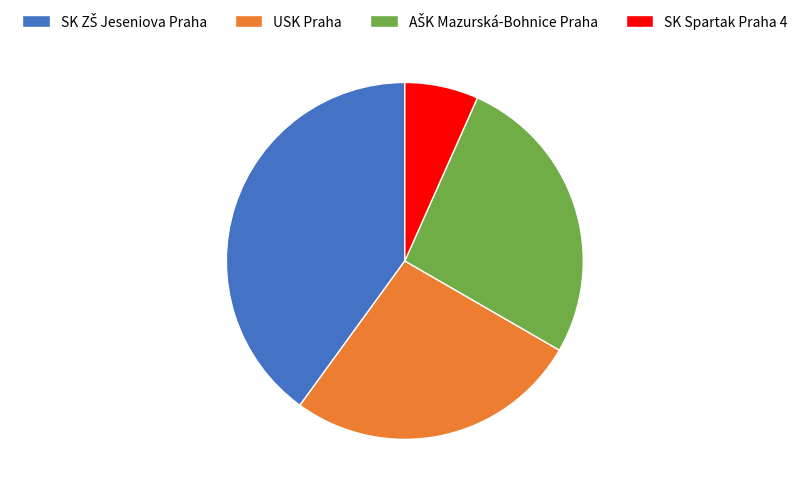

What is the smallest slice in the pie chart?

SK Spartak Praha 4